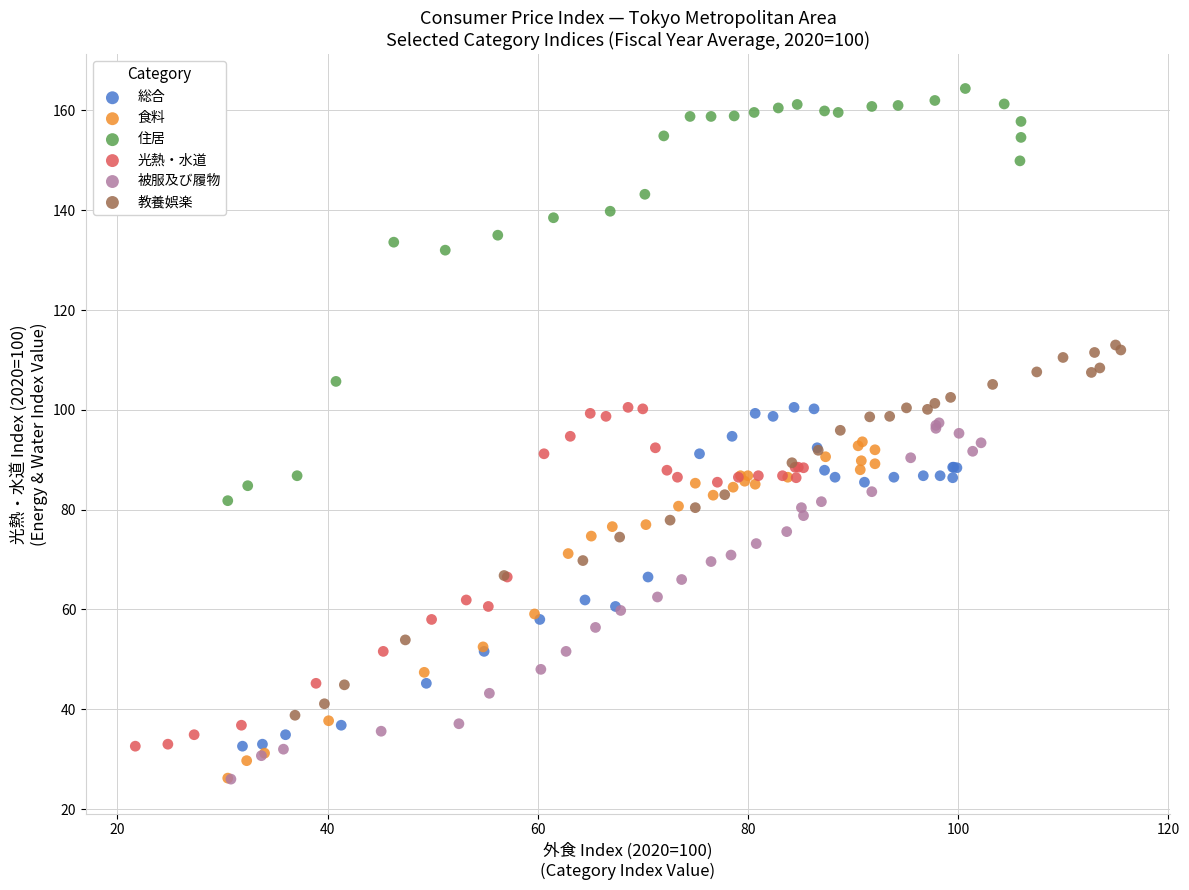

Which series reaches the maximum Y coordinate?

住居